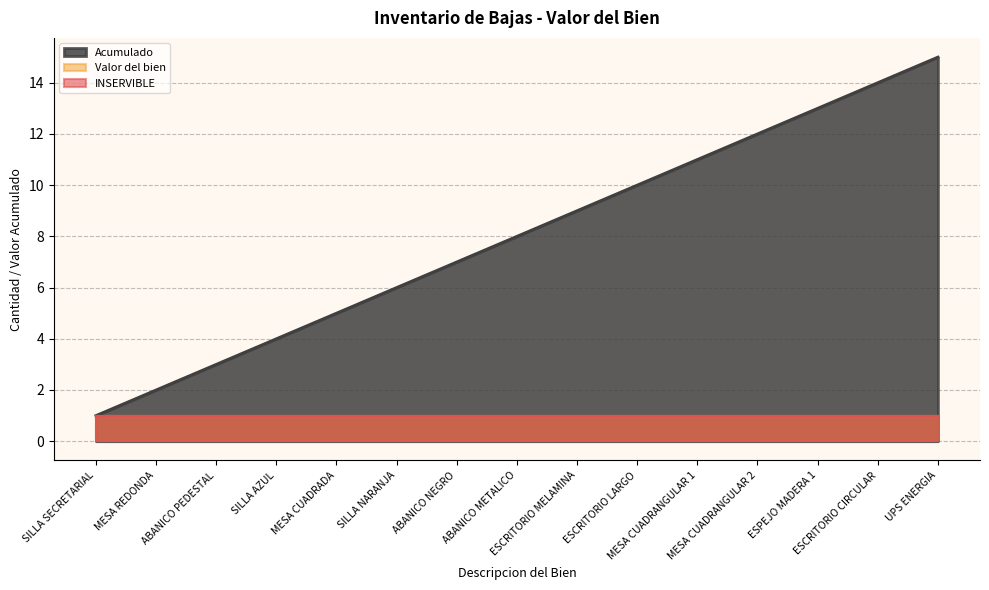

What is the difference between the maximum and second lowest values in the Acumulado series?

13